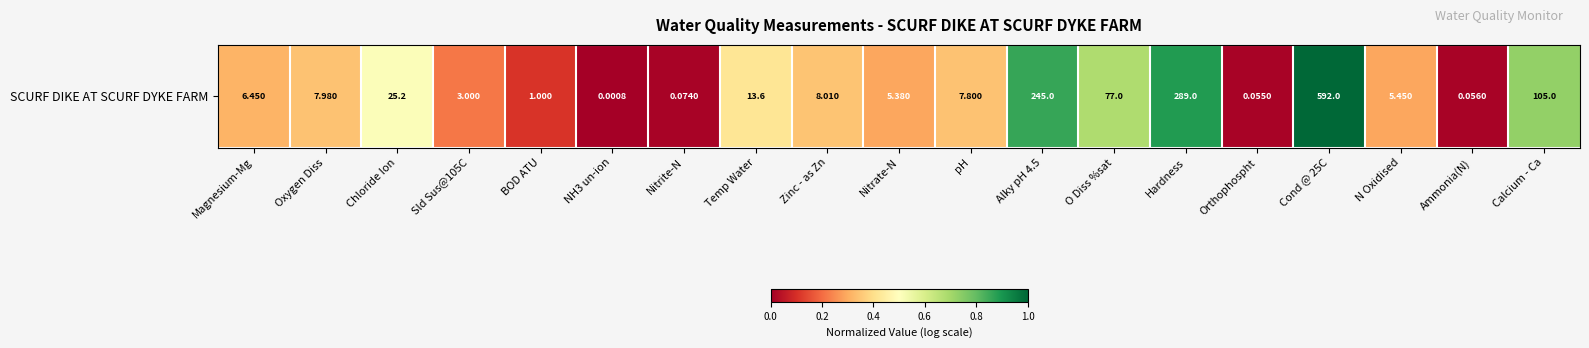

Reading left to right, transcribe all the data shown in this chart.

Magnesium-Mg=0.3	Oxygen Diss=0.3	Chloride Ion=0.5	Sld Sus@105C=0.2	BOD ATU=0.1	NH3 un-ion=0.0	Nitrite-N=0.0	Temp Water=0.4	Zinc - as Zn=0.3	Nitrate-N=0.3	pH=0.3	Alky pH 4.5=0.9	O Diss %sat=0.7	Hardness=0.9	Orthophospht=0.0	Cond @ 25C=1.0	N Oxidised=0.3	Ammonia(N)=0.0	Calcium - Ca=0.7